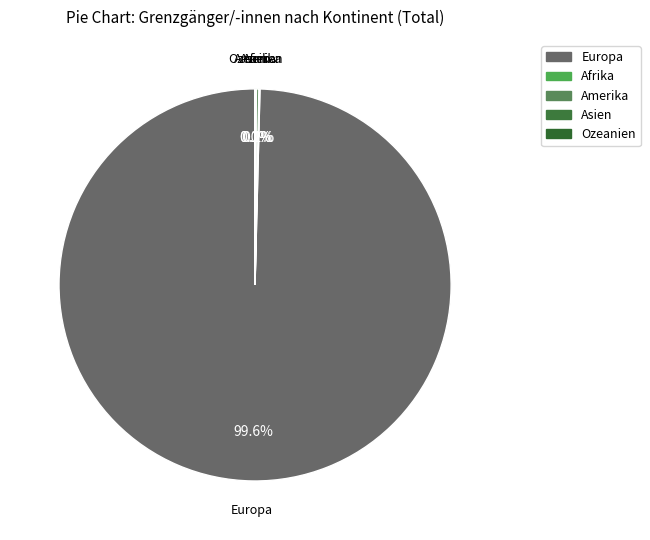

Which category has the biggest portion of the pie?

Europa